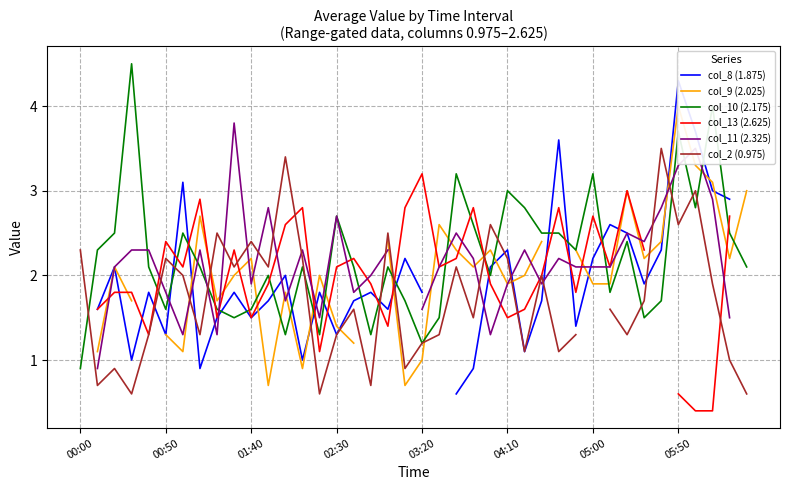

What is the approximate value of col_11 (2.325) at 04:10?

1.9